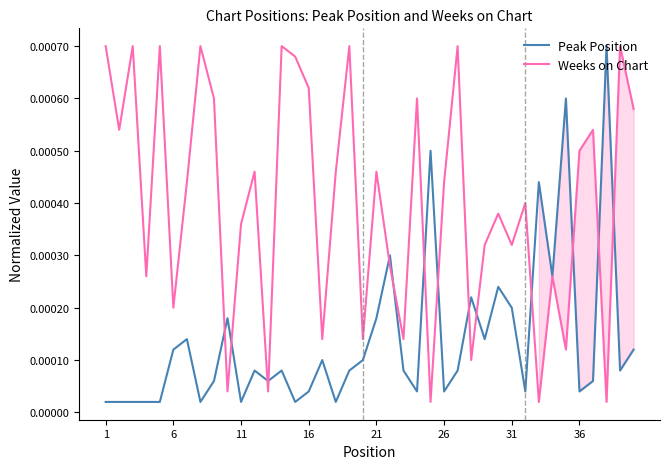

Which series has the largest total across all categories?

Weeks on Chart